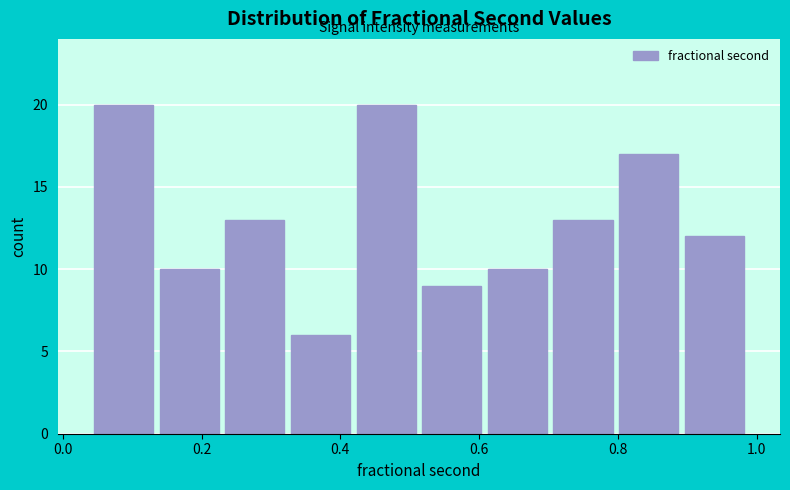

What is the height of the bar covering 0.52 to 0.60 on the x-axis? Neither the bar edges nor the heights are printed on the chart, so give them approximately, as read against the axes.

9